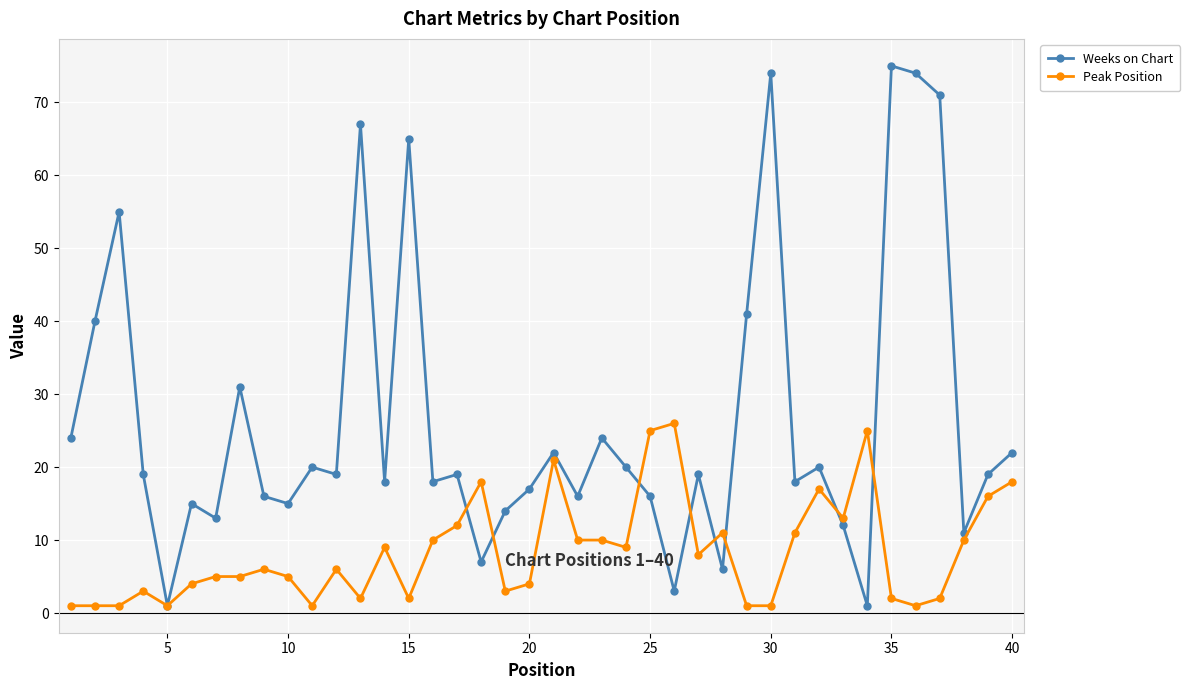

Which series has the widest spread of values?

Weeks on Chart